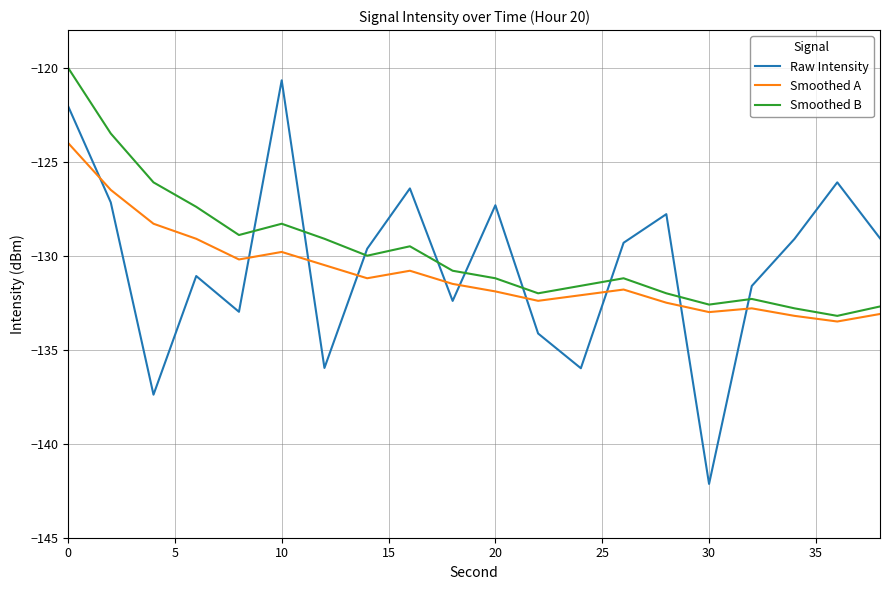

What is the sum of all Raw Intensity values?

-2608.3